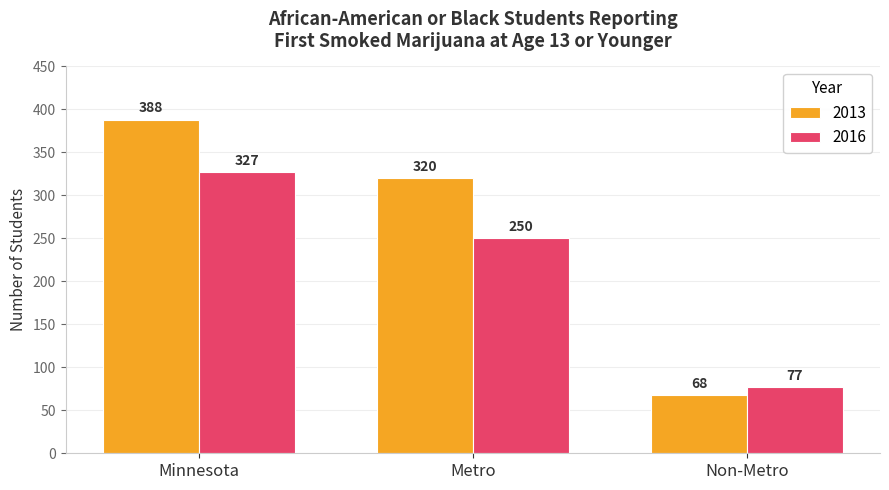

What position from the left is Non-Metro?

3